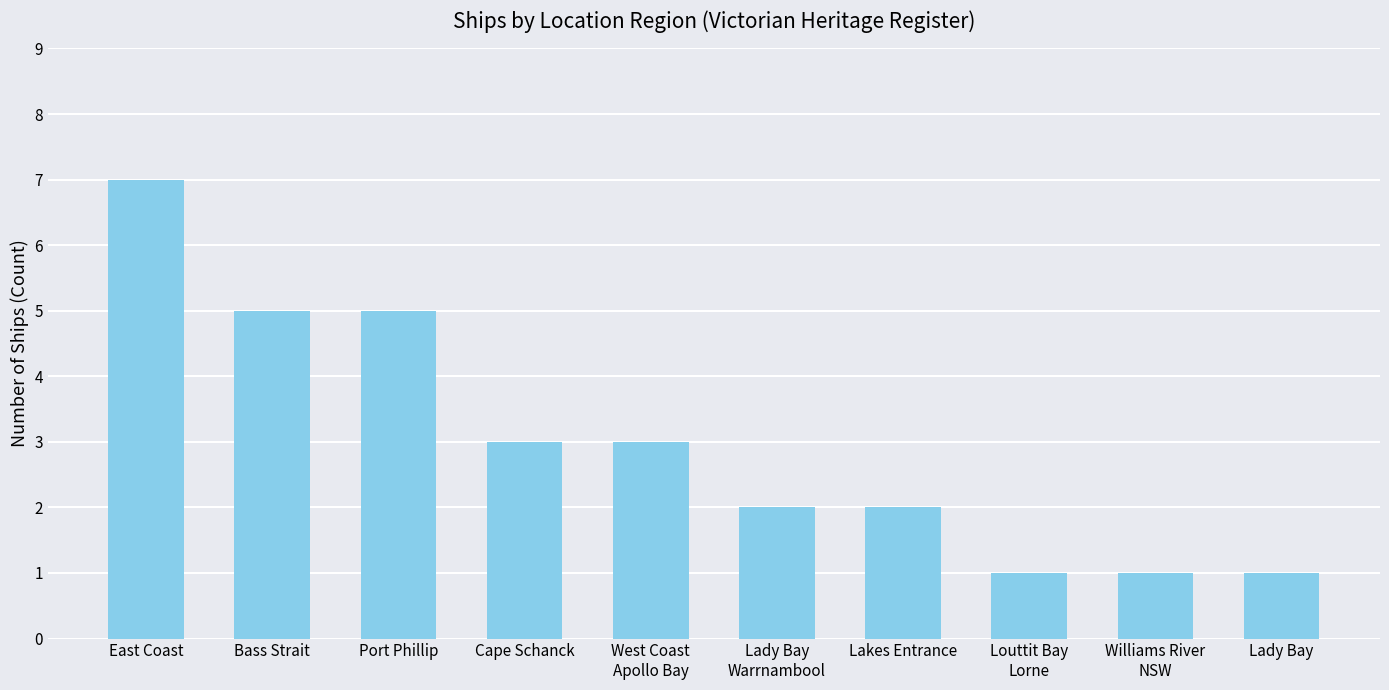

At which category does the chart reach its peak across all series?

East Coast